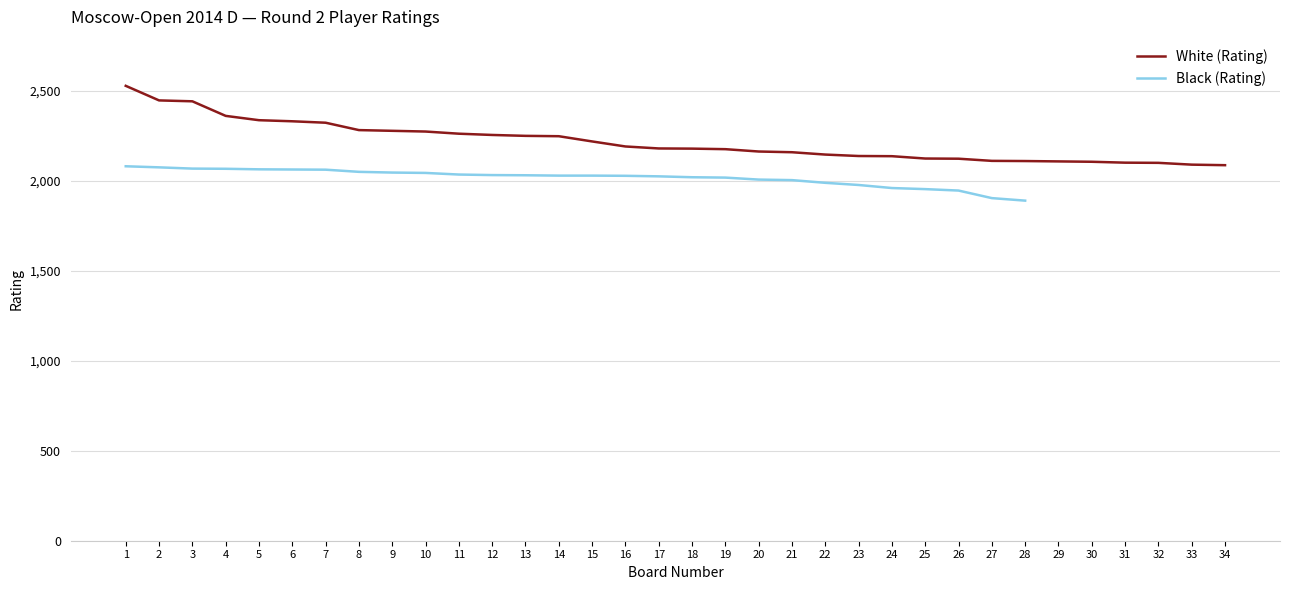

What are all the series names shown in the legend?

White (Rating), Black (Rating)